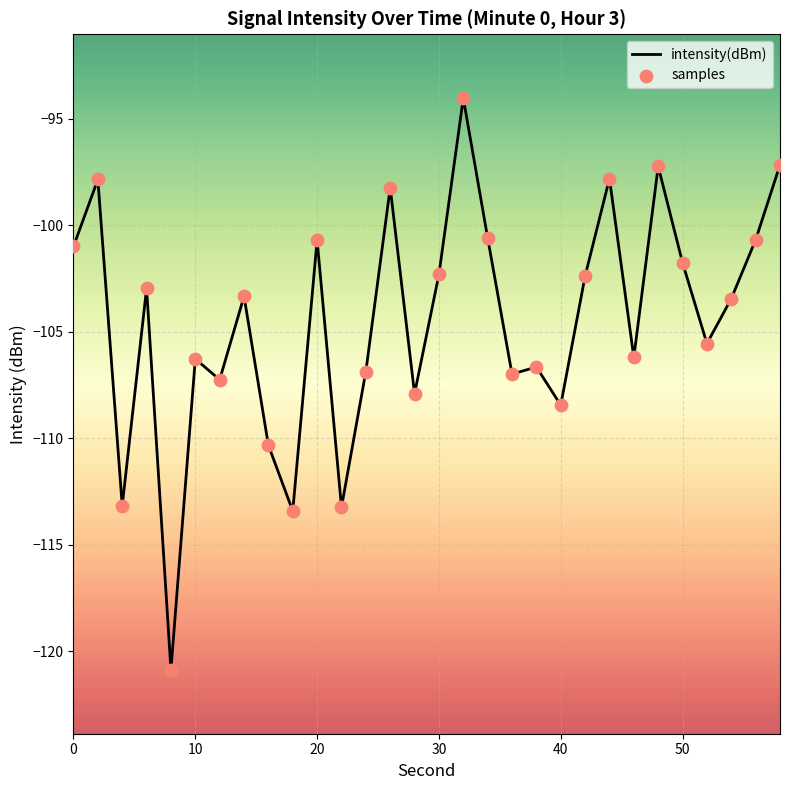

What are all the series names shown in the legend?

intensity(dBm), samples